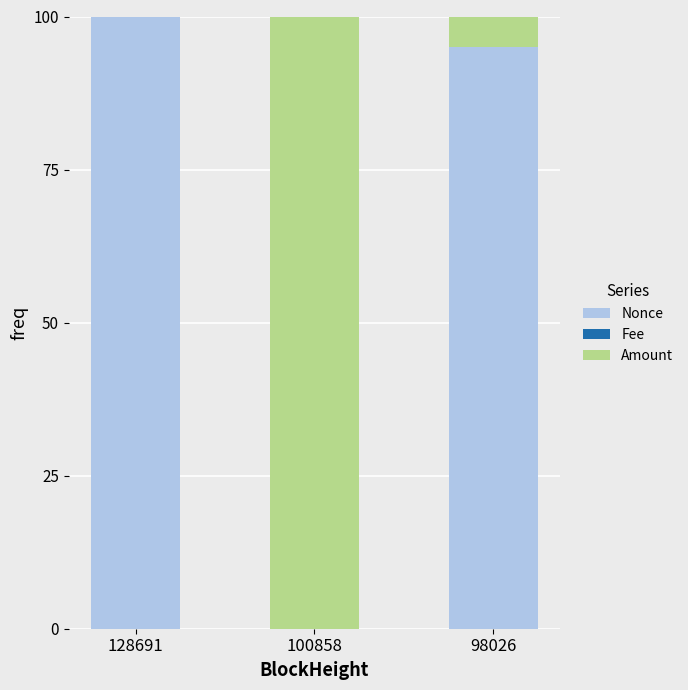

At which label does Nonce reach its peak?

128691